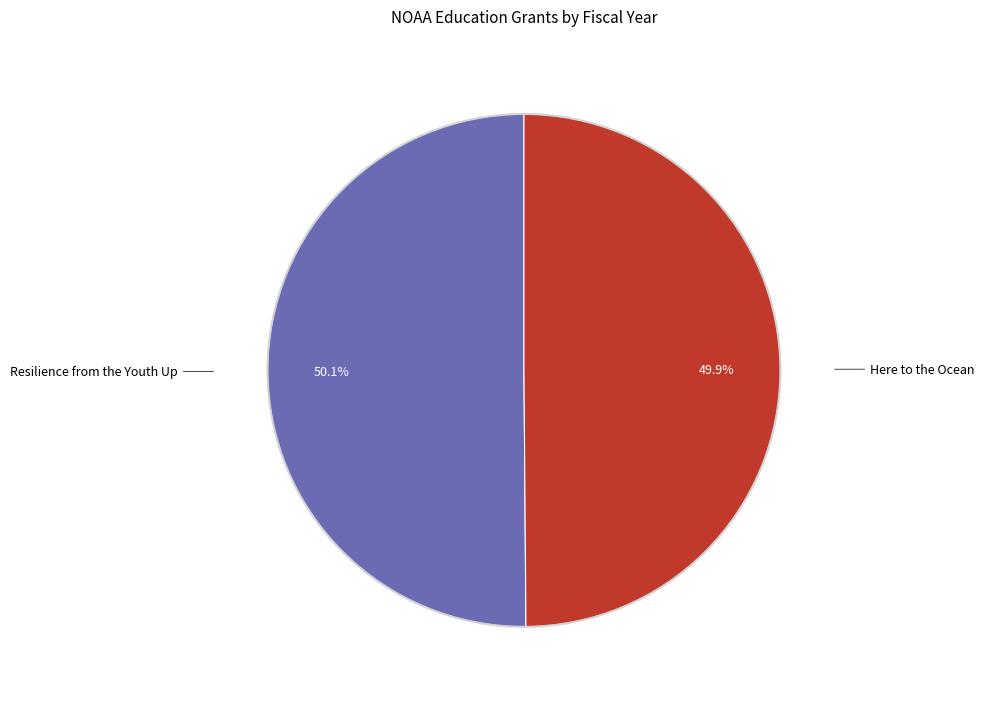

Does any single category account for the majority?

Yes